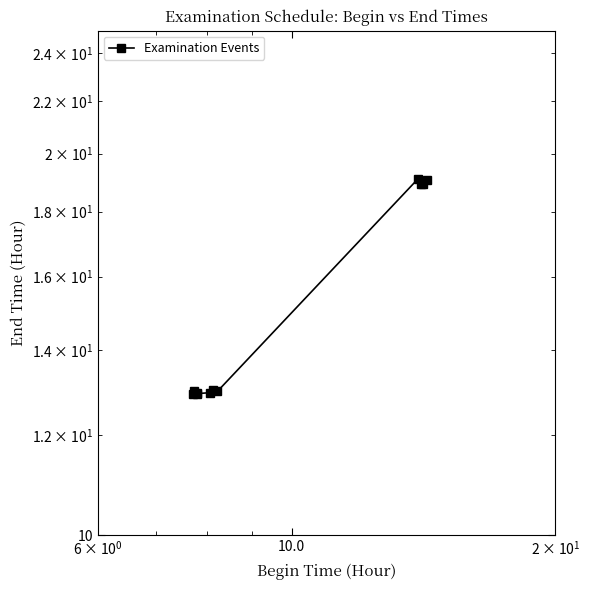

True or false: there are more than 1 points higher than both neighbors.

True